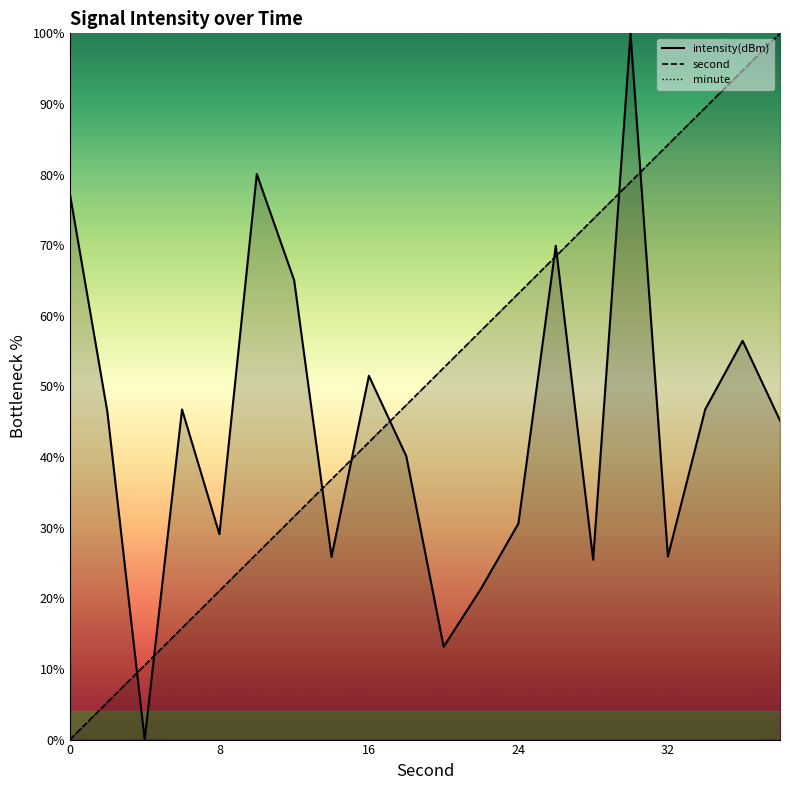

What is the value of the intensity point at the 1st from the left?

77.3